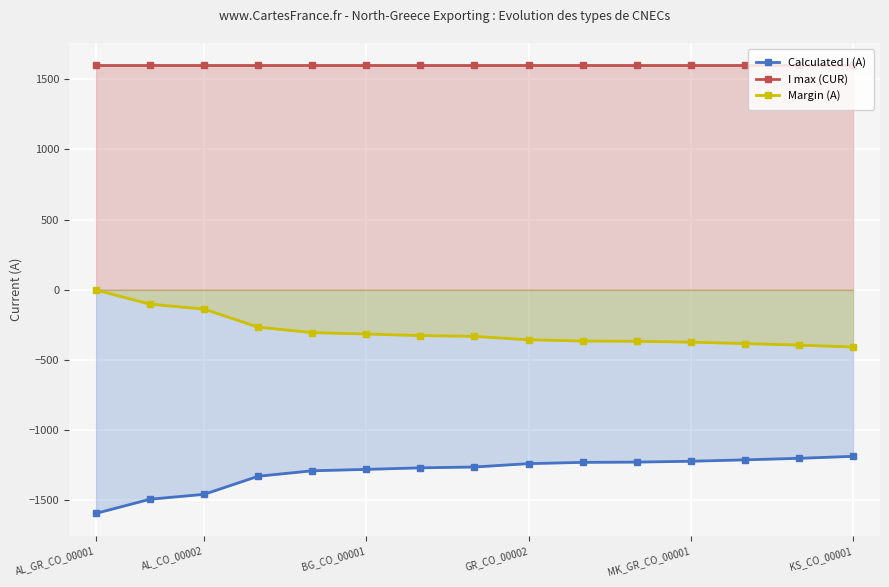

Which series has the largest range (max minus min)?

Calculated I (A)